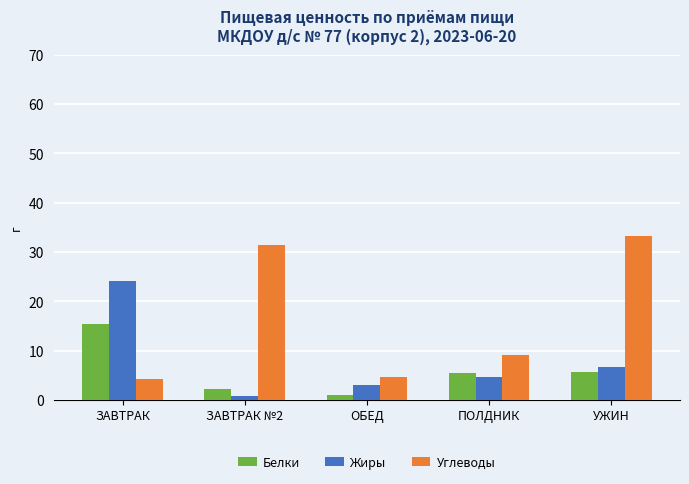

How many groups of bars are there?

5